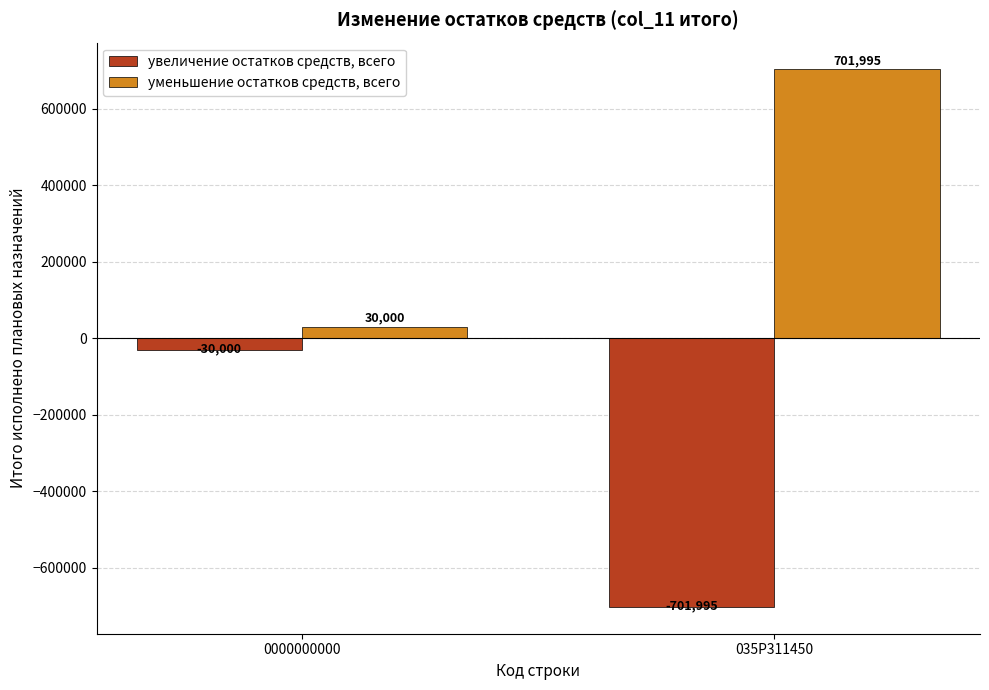

Is it true that увеличение остатков средств, всего equals -701994.7 at 035P311450?

True